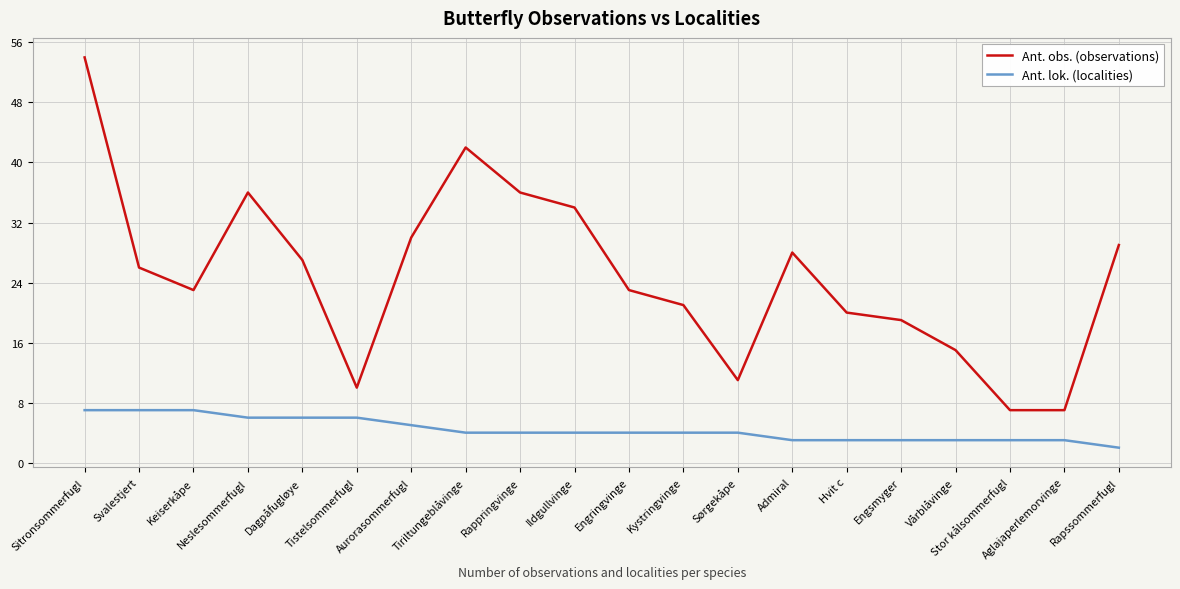

True or false: Ant. obs. (observations) and Ant. lok. (localities) cross at least once.

False